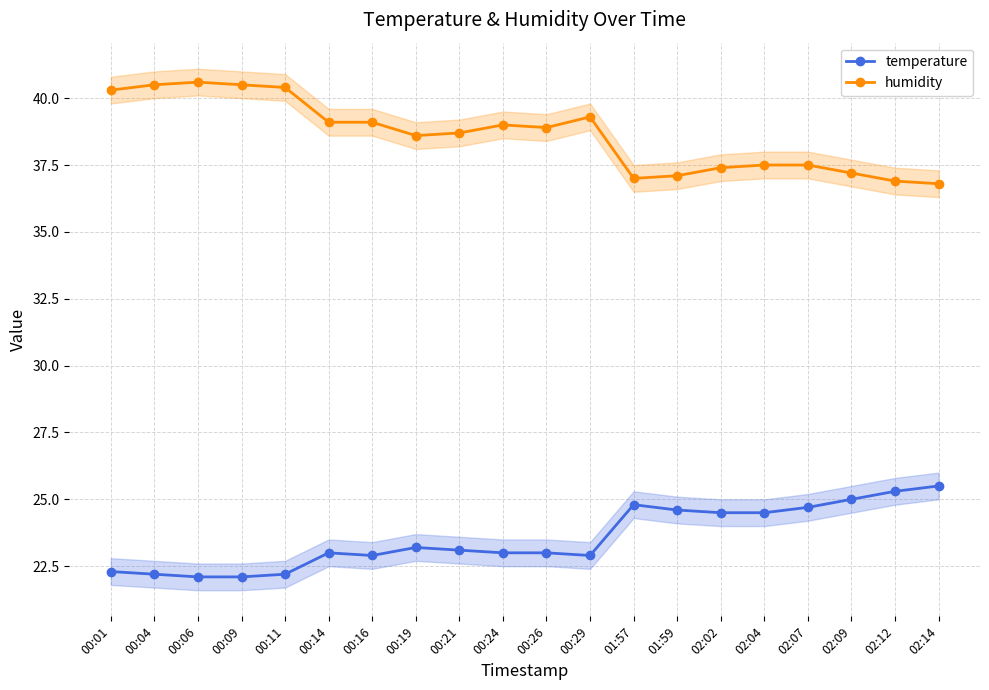

What is the label of the 7th point from the left?

00:16